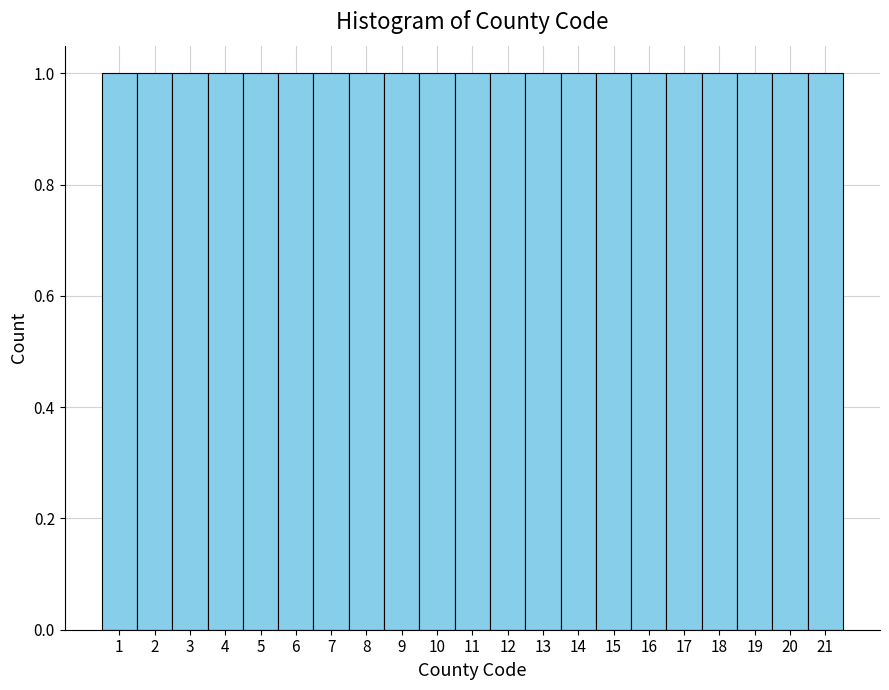

What is the height of the bar covering 18.5 to 19.5 on the x-axis? The values are not printed on the chart, so give them approximately, as read against the axis.

1